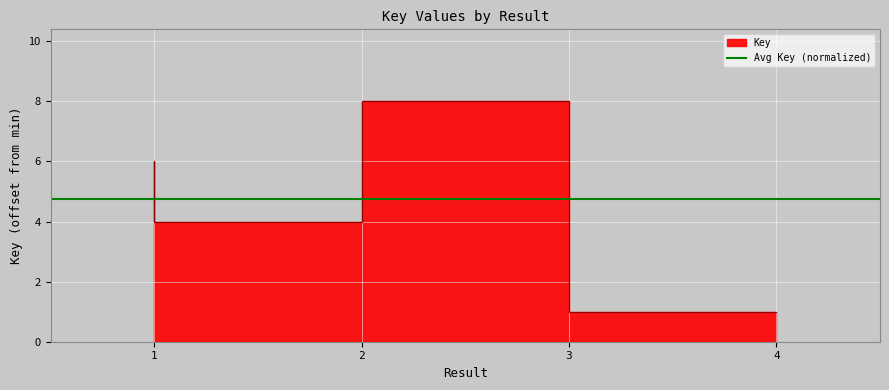

Reading left to right, list all the values displayed in this chart.

6	4	8	1